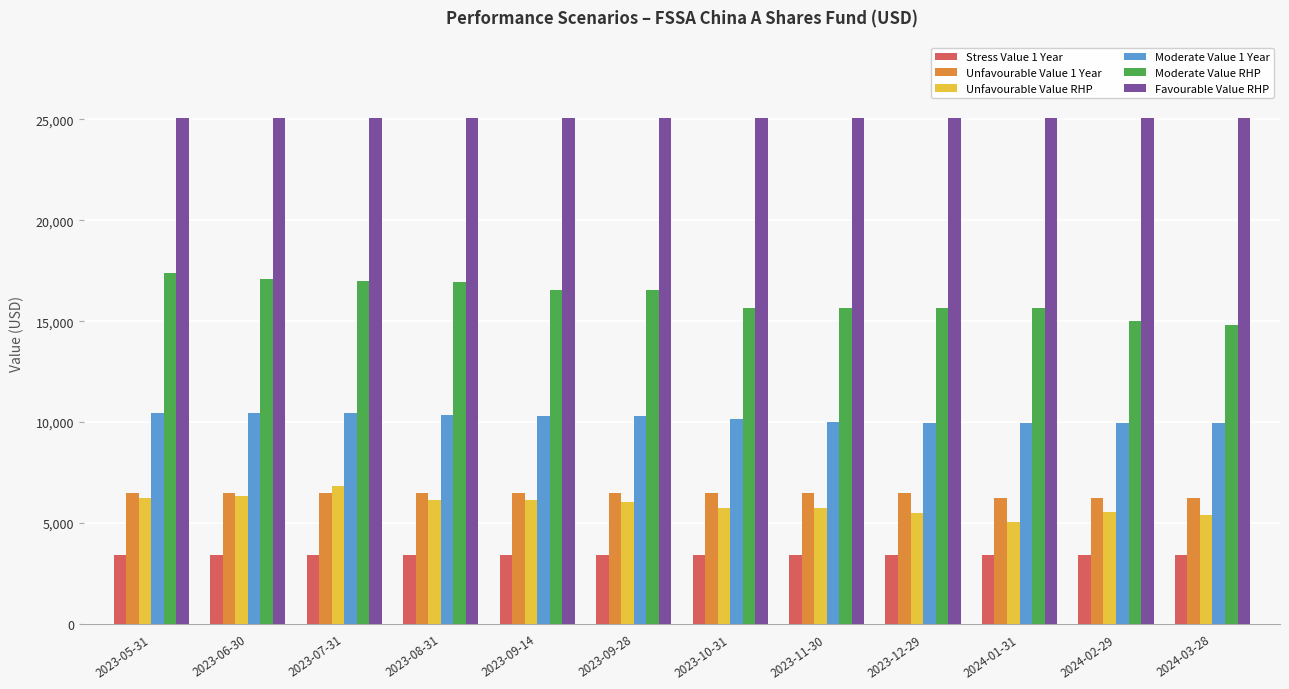

What is the sum of all Moderate Value 1 Year values?

122290